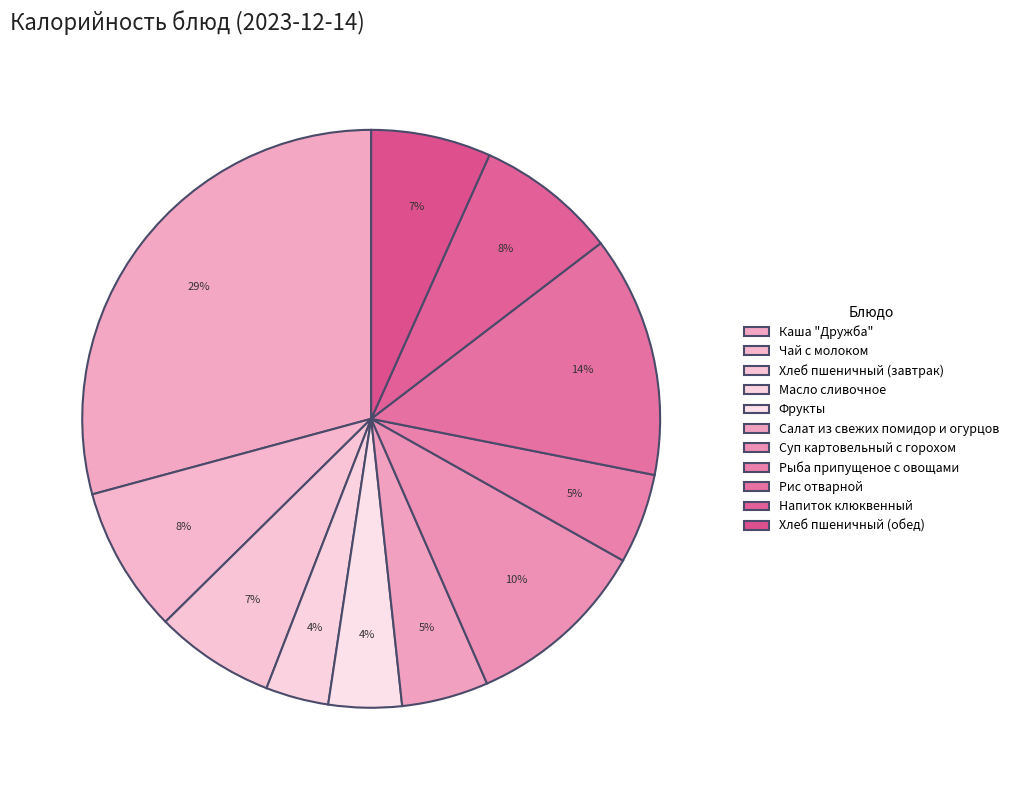

How many segments does this pie chart have?

11